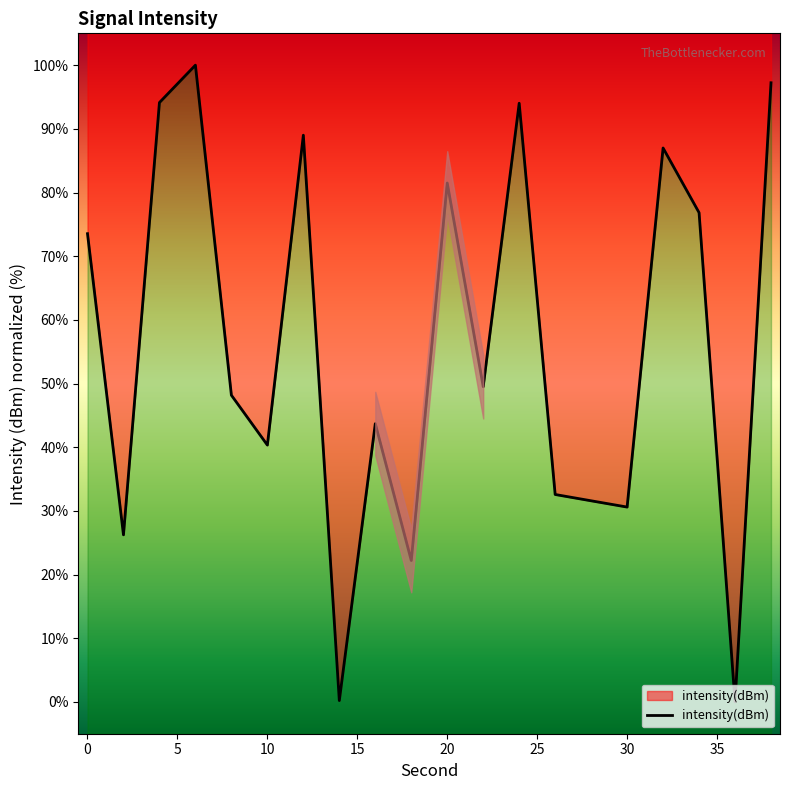

The chart shows a value of 32.6 at 26. True or false?

True